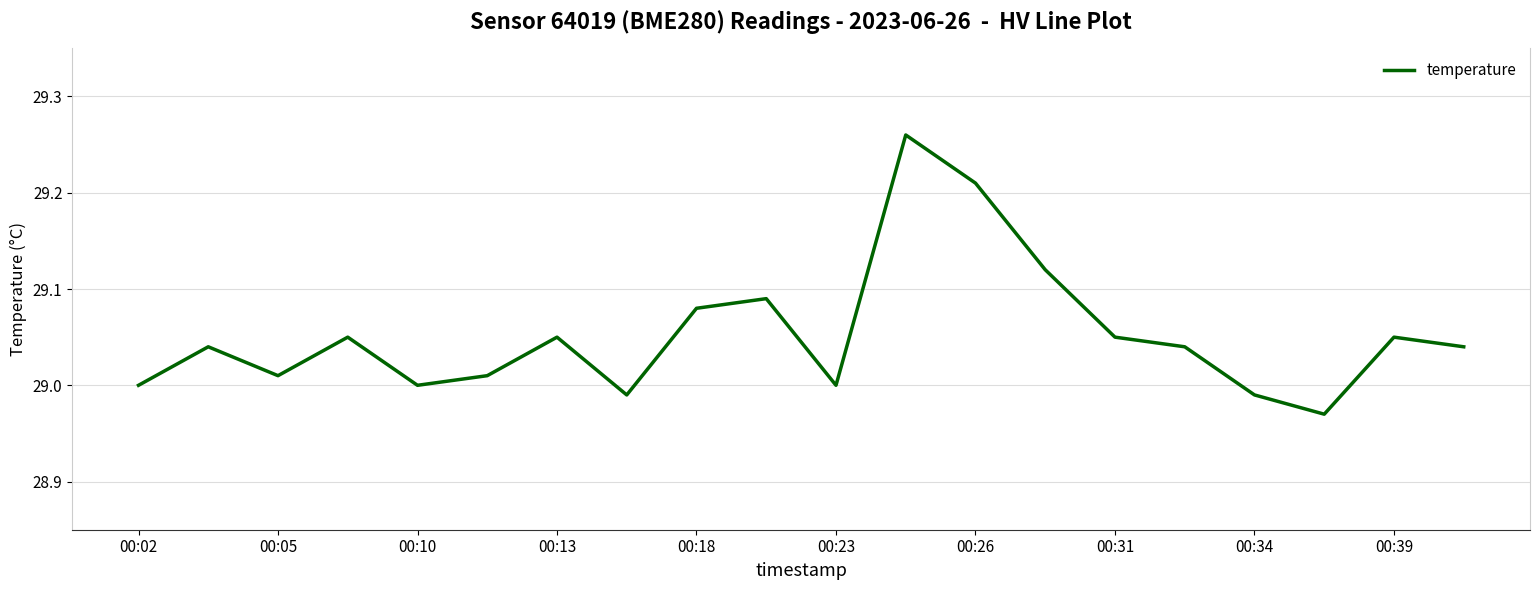

How many points are lower than both their immediate neighbors (excluding endpoints)?

5